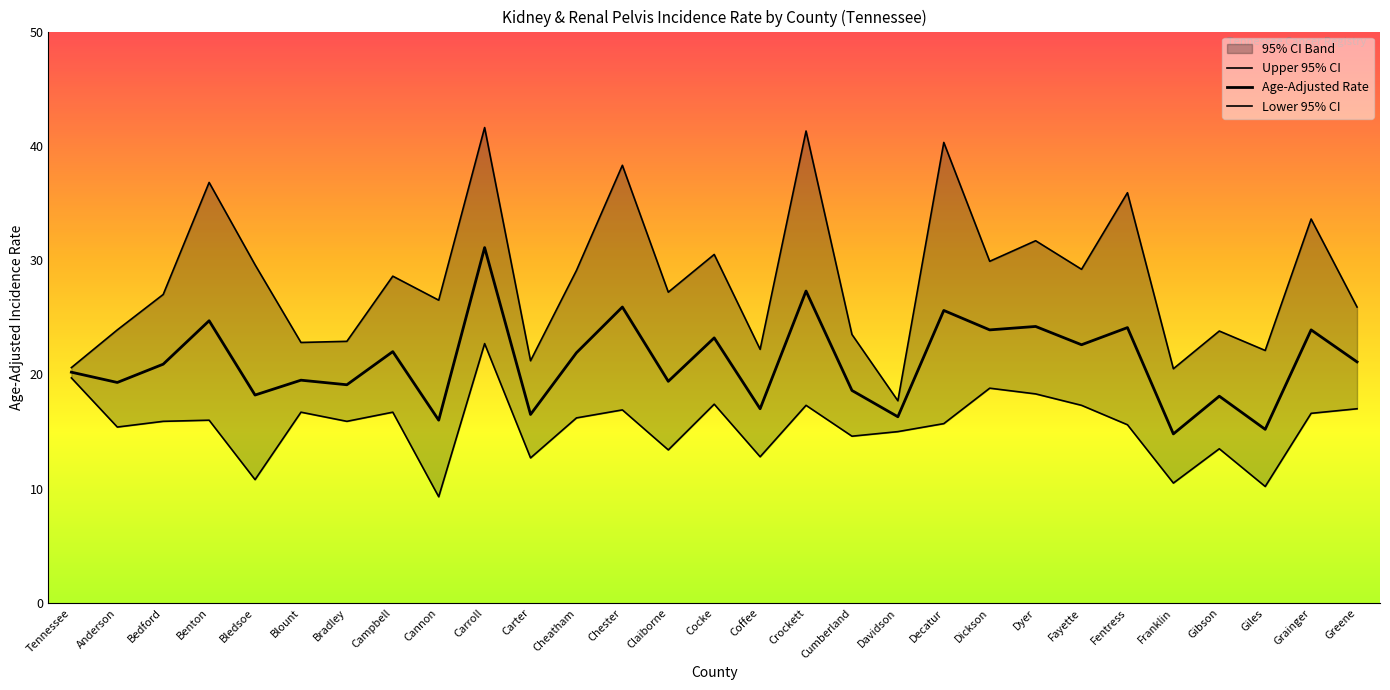

Reading right to left, list all the values displayed in this chart.

Age-Adjusted Rate: Greene=21.1	Grainger=23.9	Giles=15.2	Gibson=18.1	Franklin=14.8	Fentress=24.1	Fayette=22.6	Dyer=24.2	Dickson=23.9	Decatur=25.6	Davidson=16.3	Cumberland=18.6	Crockett=27.3	Coffee=17.0	Cocke=23.2	Claiborne=19.4	Chester=25.9	Cheatham=21.9	Carter=16.5	Carroll=31.1	Cannon=16.0	Campbell=22.0	Bradley=19.1	Blount=19.5	Bledsoe=18.2	Benton=24.7	Bedford=20.9	Anderson=19.3	Tennessee=20.2
Lower 95% CI: Greene=17.0	Grainger=16.6	Giles=10.2	Gibson=13.5	Franklin=10.5	Fentress=15.6	Fayette=17.3	Dyer=18.3	Dickson=18.8	Decatur=15.7	Davidson=15.0	Cumberland=14.6	Crockett=17.3	Coffee=12.8	Cocke=17.4	Claiborne=13.4	Chester=16.9	Cheatham=16.2	Carter=12.7	Carroll=22.7	Cannon=9.3	Campbell=16.7	Bradley=15.9	Blount=16.7	Bledsoe=10.8	Benton=16.0	Bedford=15.9	Anderson=15.4	Tennessee=19.7
Upper 95% CI: Greene=25.9	Grainger=33.6	Giles=22.1	Gibson=23.8	Franklin=20.5	Fentress=35.9	Fayette=29.2	Dyer=31.7	Dickson=29.9	Decatur=40.3	Davidson=17.7	Cumberland=23.5	Crockett=41.3	Coffee=22.2	Cocke=30.5	Claiborne=27.2	Chester=38.3	Cheatham=29.1	Carter=21.2	Carroll=41.6	Cannon=26.5	Campbell=28.6	Bradley=22.9	Blount=22.8	Bledsoe=29.6	Benton=36.8	Bedford=27.0	Anderson=23.9	Tennessee=20.6